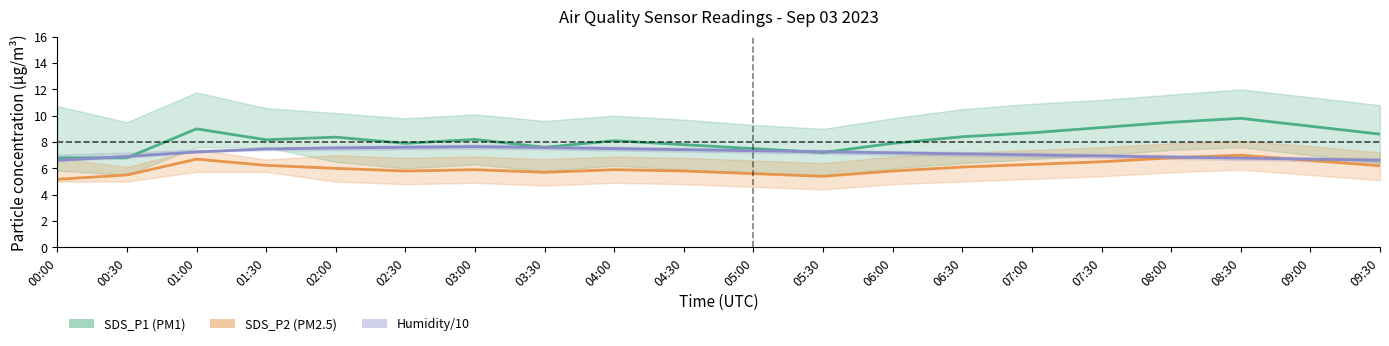

True or false: SDS_P1 (PM1) and SDS_P2 (PM2.5) cross at least once.

False